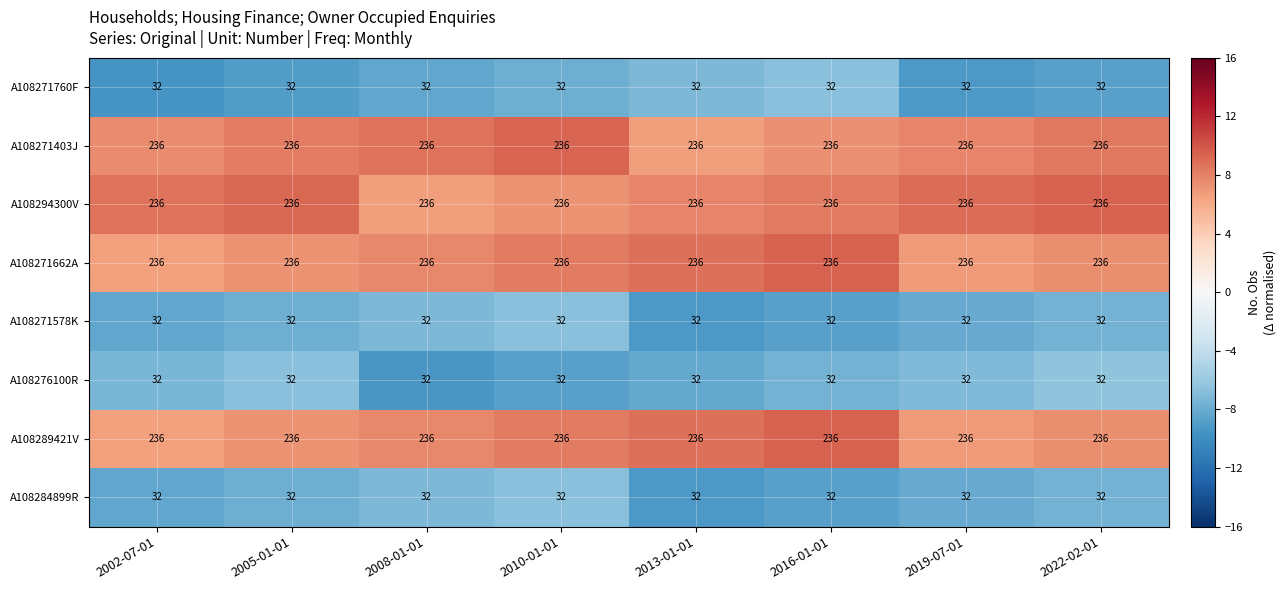

At how many categories does at least one series exceed 61?

8